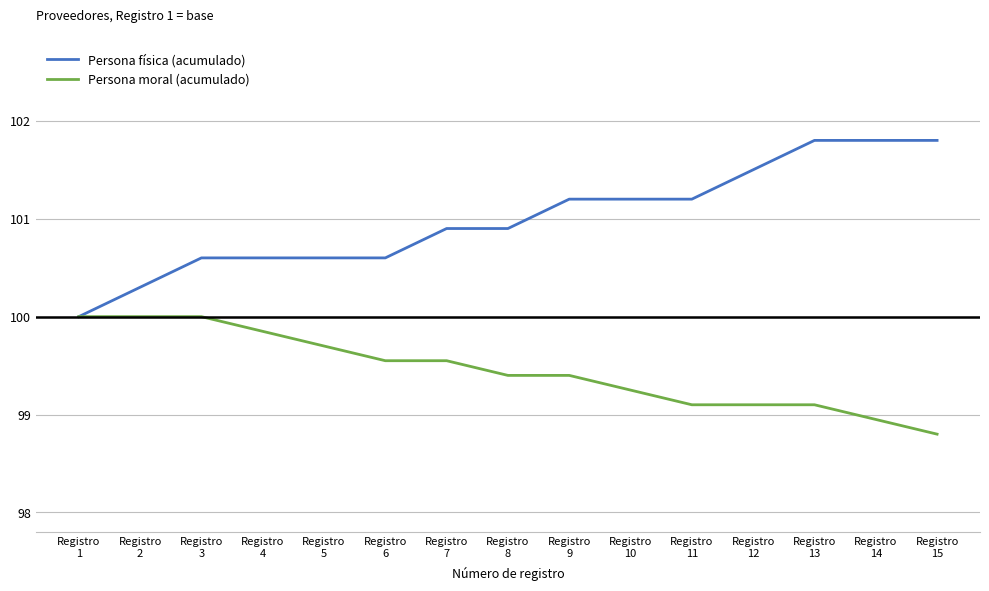

At which category is the sum across all series the highest?

Registro
13